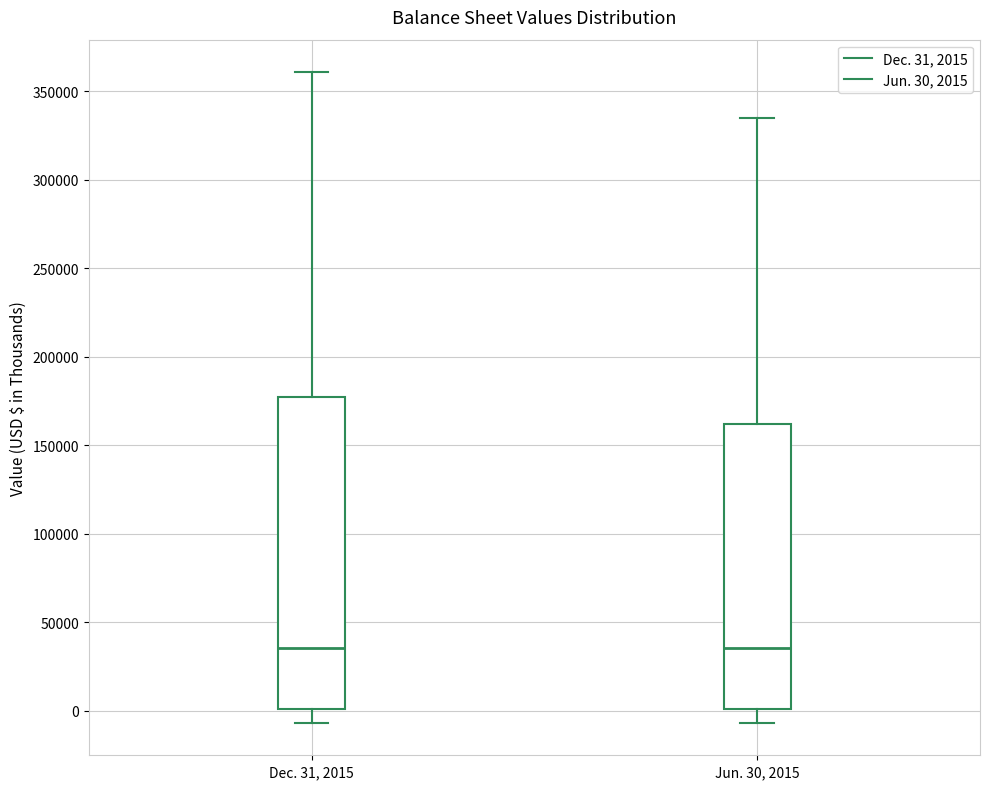

Comparing the boxes themselves (not the whiskers), which one is the tallest?

Dec. 31, 2015